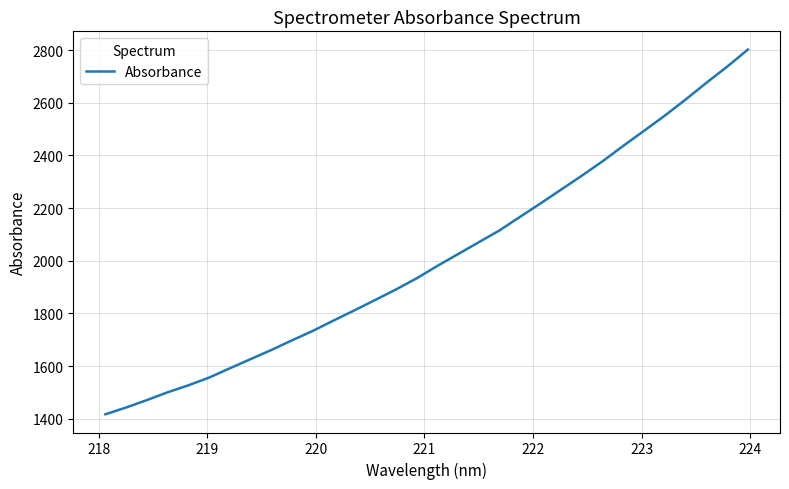

Count the number of data series in this chart.

1